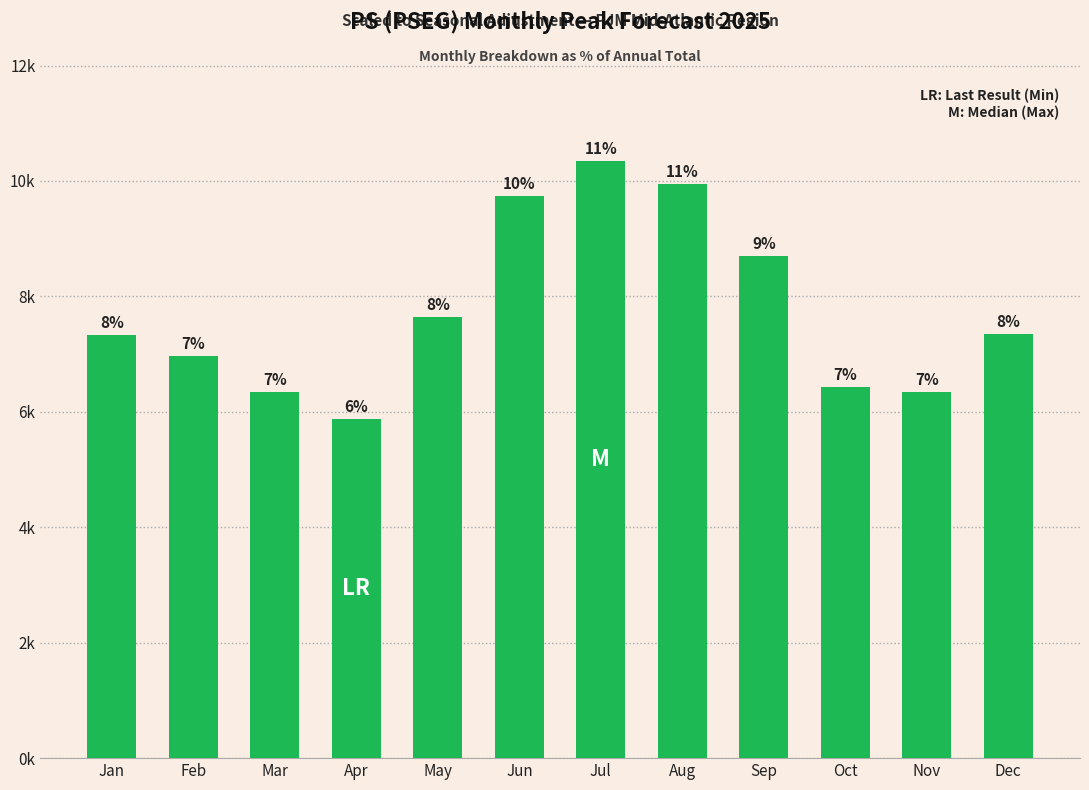

Reading left to right, extract all data points from this chart.

7329	6959	6336	5883	7643	9735	10341	9954	8699	6423	6347	7350